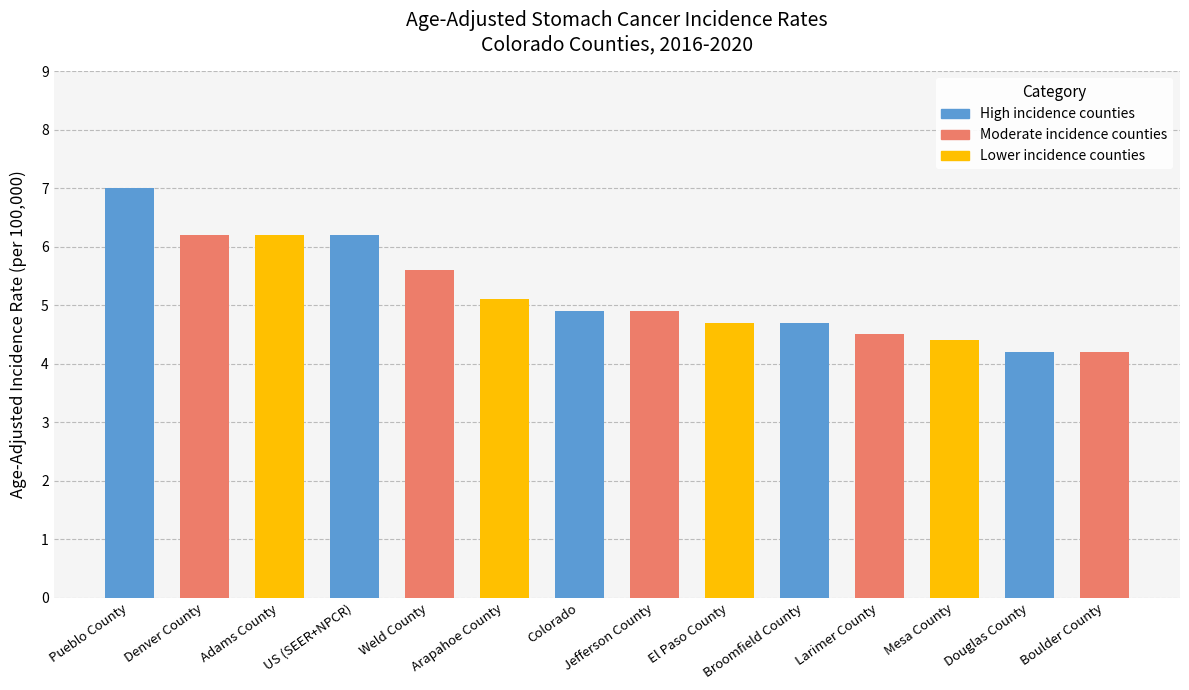

What is the label of the 12th bar from the left?

Mesa County